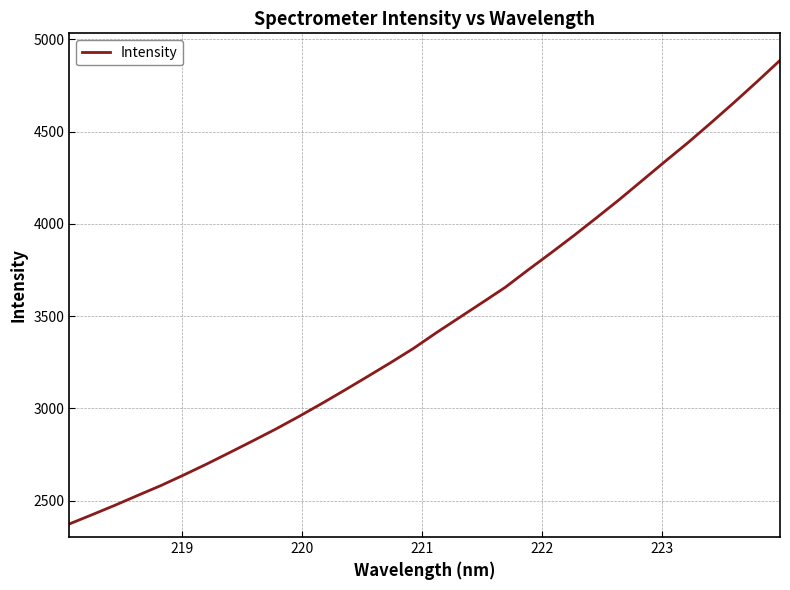

What is the greatest value displayed?

4885.4